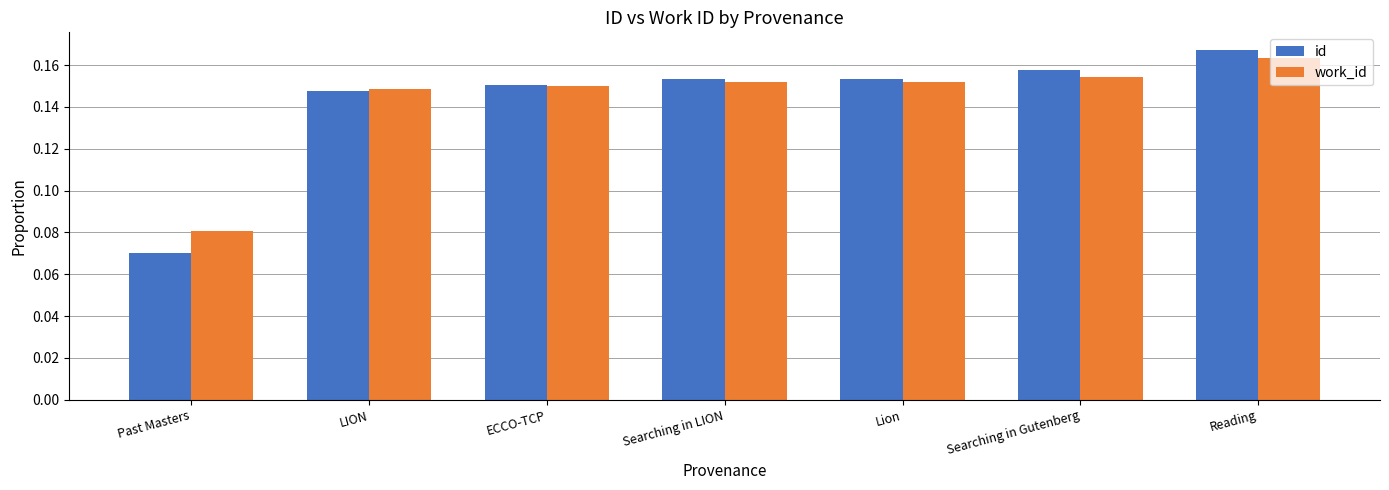

Which label corresponds to the largest value in the chart?

Reading